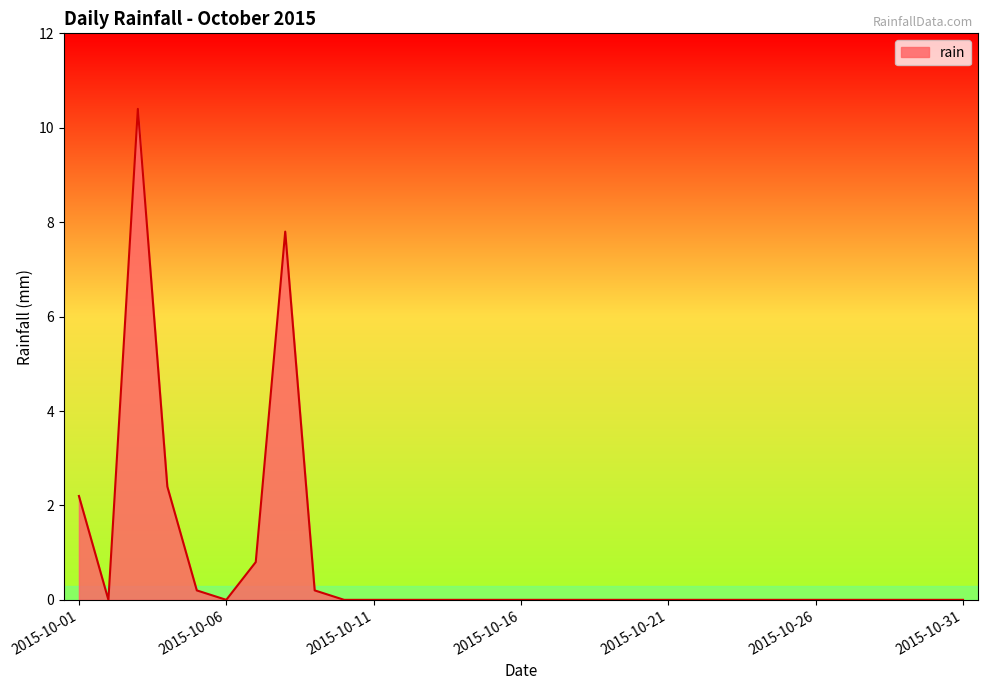

What is the maximum value shown in the chart?

10.4